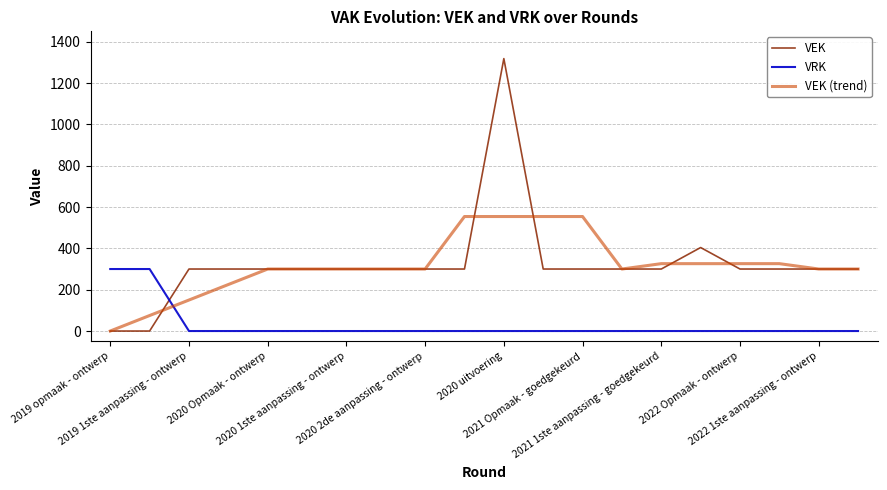

What are all the series names shown in the legend?

VEK, VRK, VEK (trend)